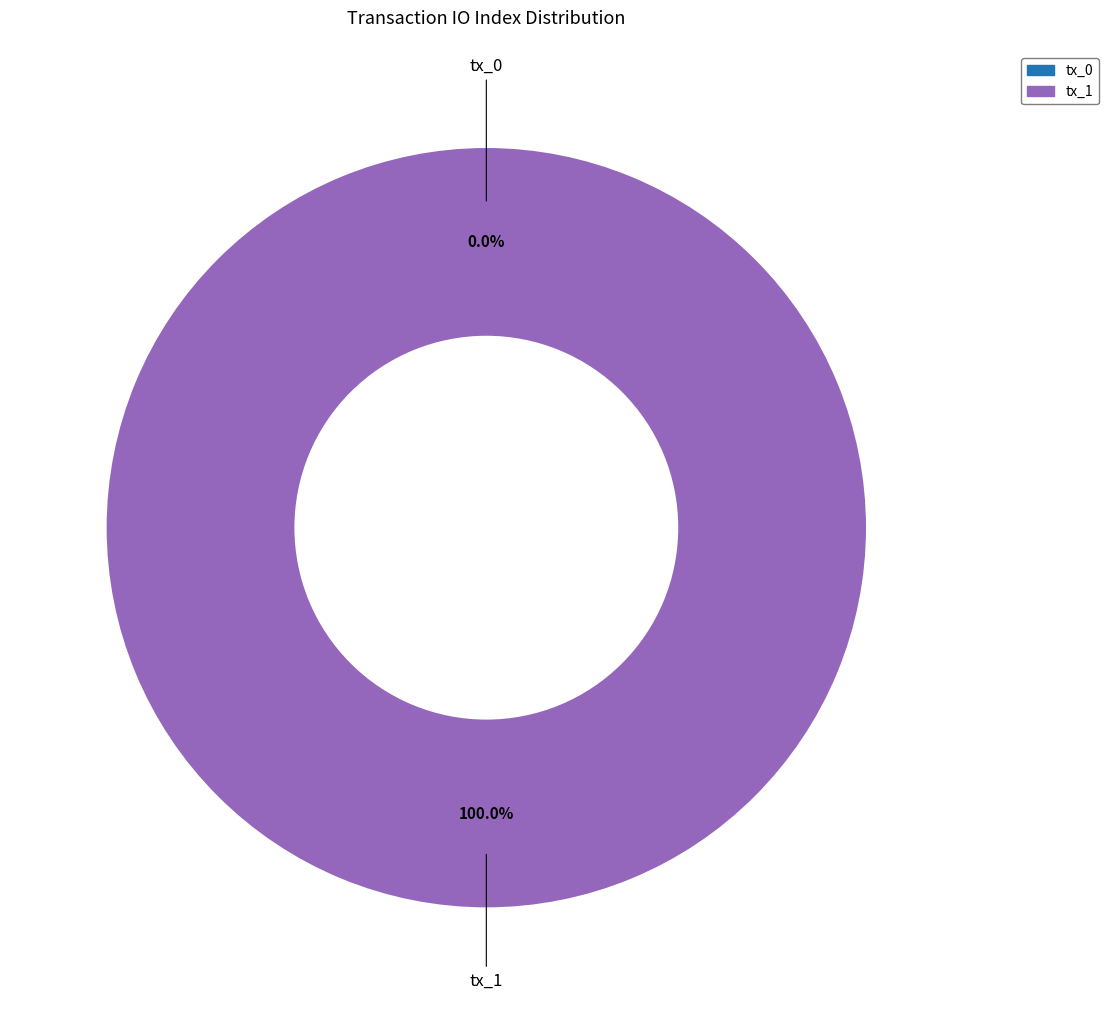

What percentage is NOT represented by tx_0?

100.0%